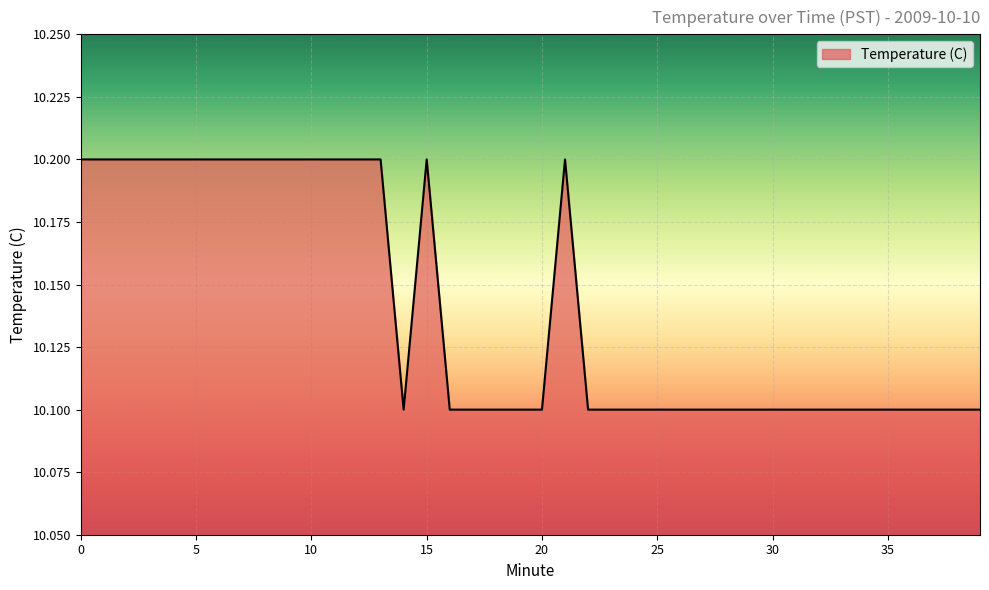

What is the minimum value shown in the chart?

10.1